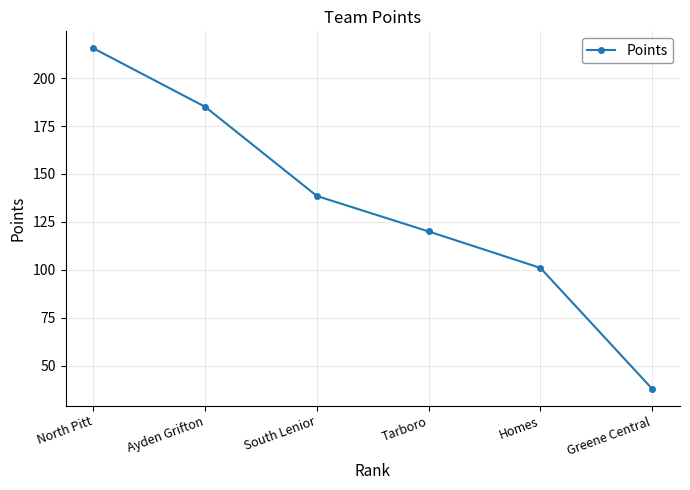

What is the change in value from North Pitt to Homes?

-114.5